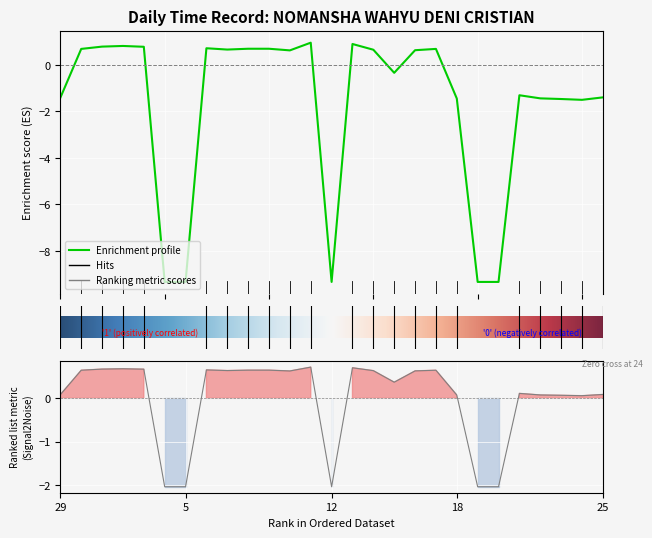

What is the approximate value at 2?

0.7